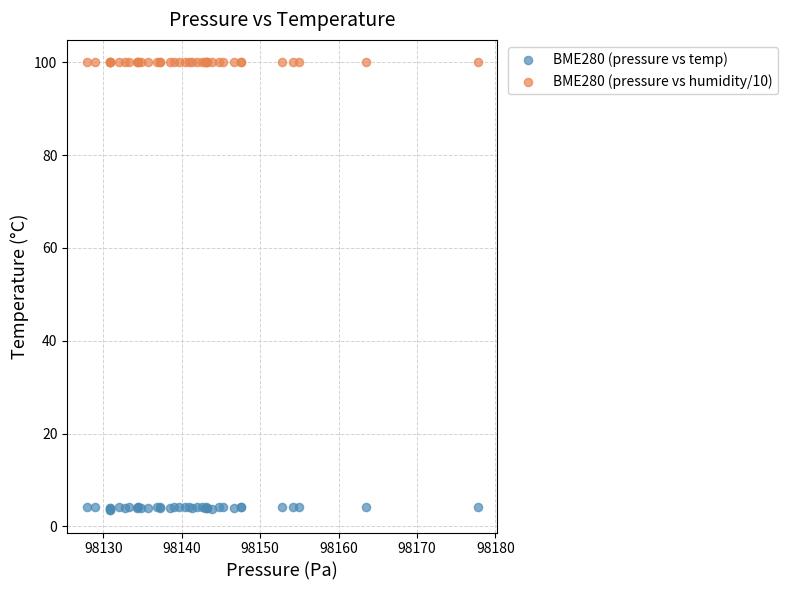

Which series contains the lowest Y value?

BME280 (pressure vs temp)